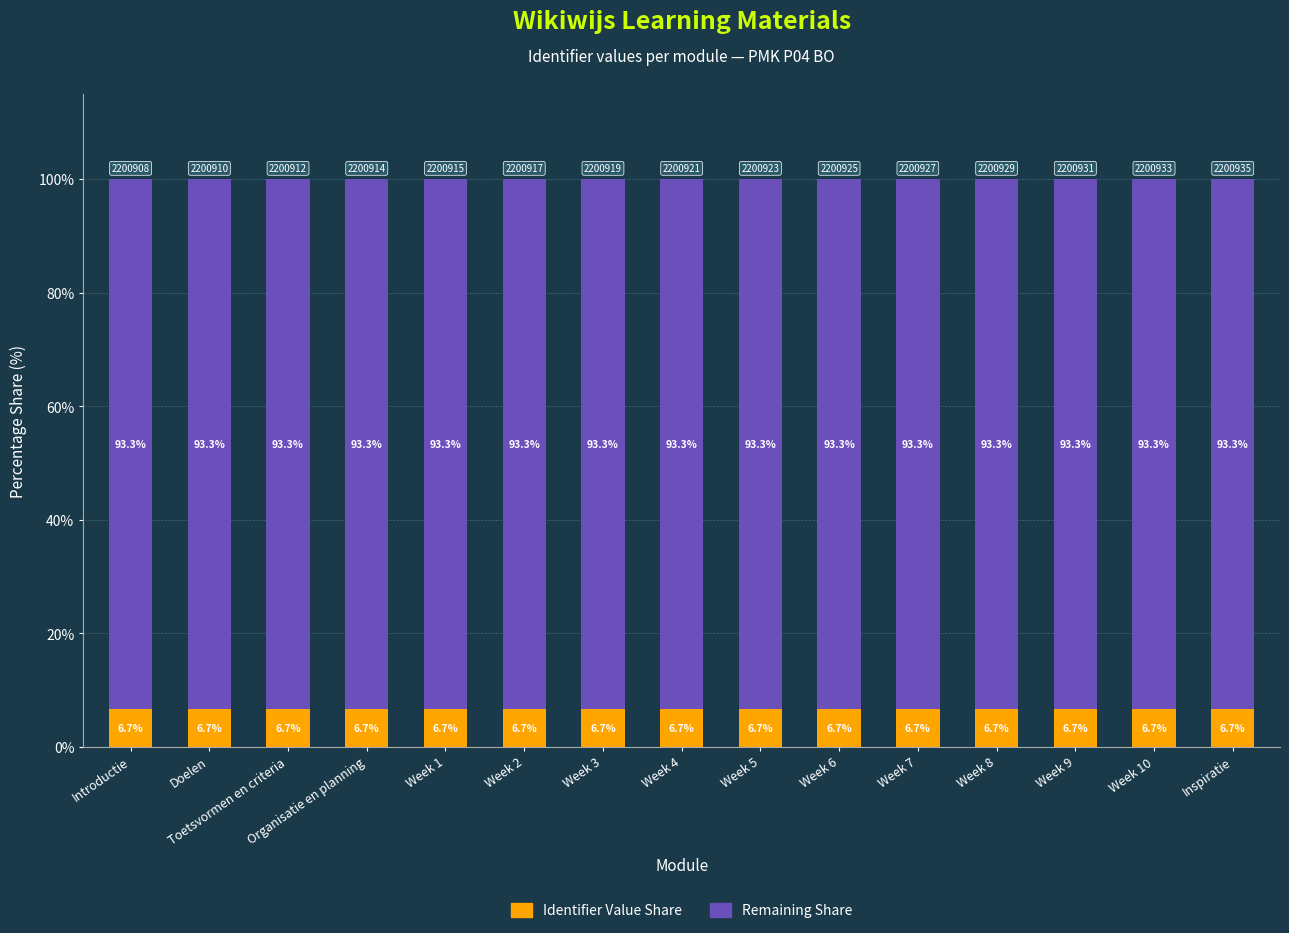

What is the maximum value for Identifier Value Share?

6.7